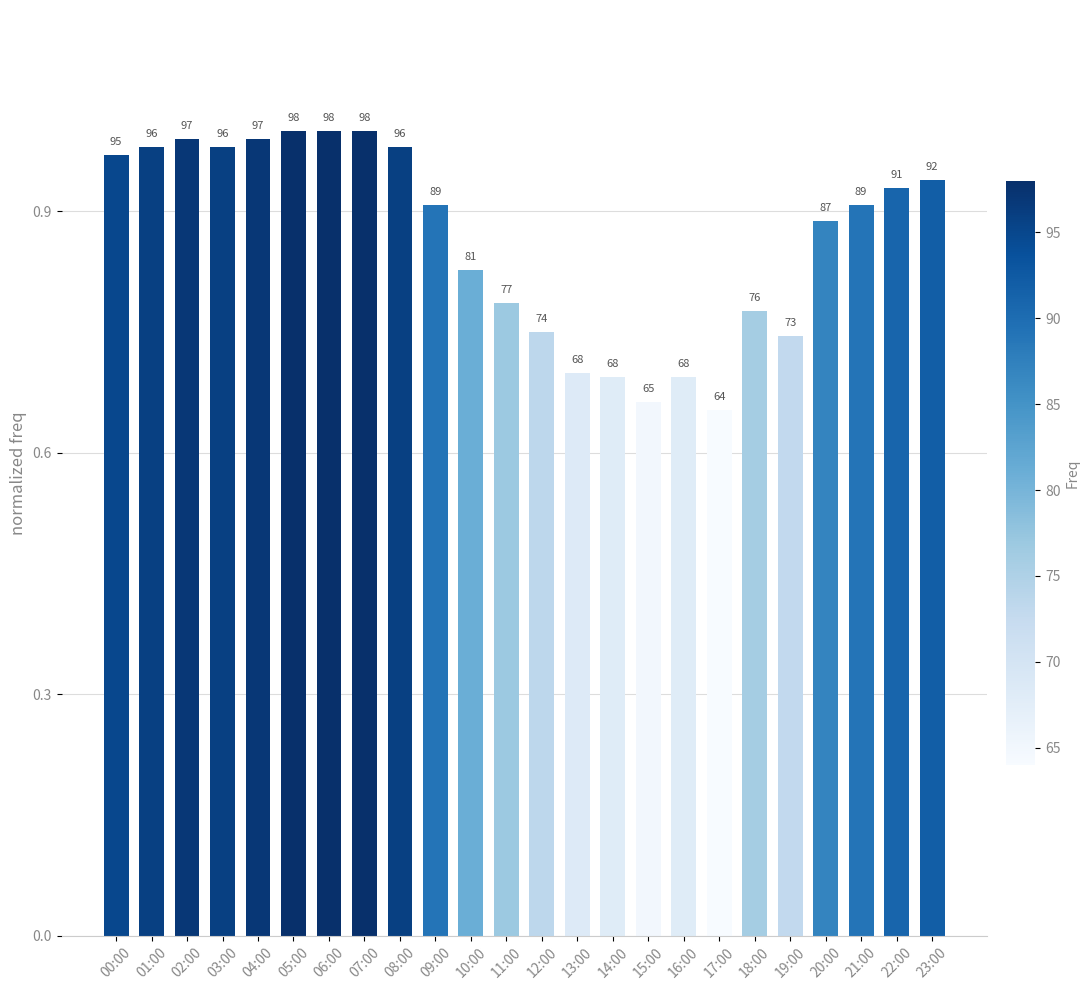

Rank the categories by value from highest to lowest.

05:00, 06:00, 07:00, 02:00, 04:00, 01:00, 03:00, 08:00, 00:00, 23:00, 22:00, 09:00, 21:00, 20:00, 10:00, 11:00, 18:00, 12:00, 19:00, 13:00, 14:00, 16:00, 15:00, 17:00